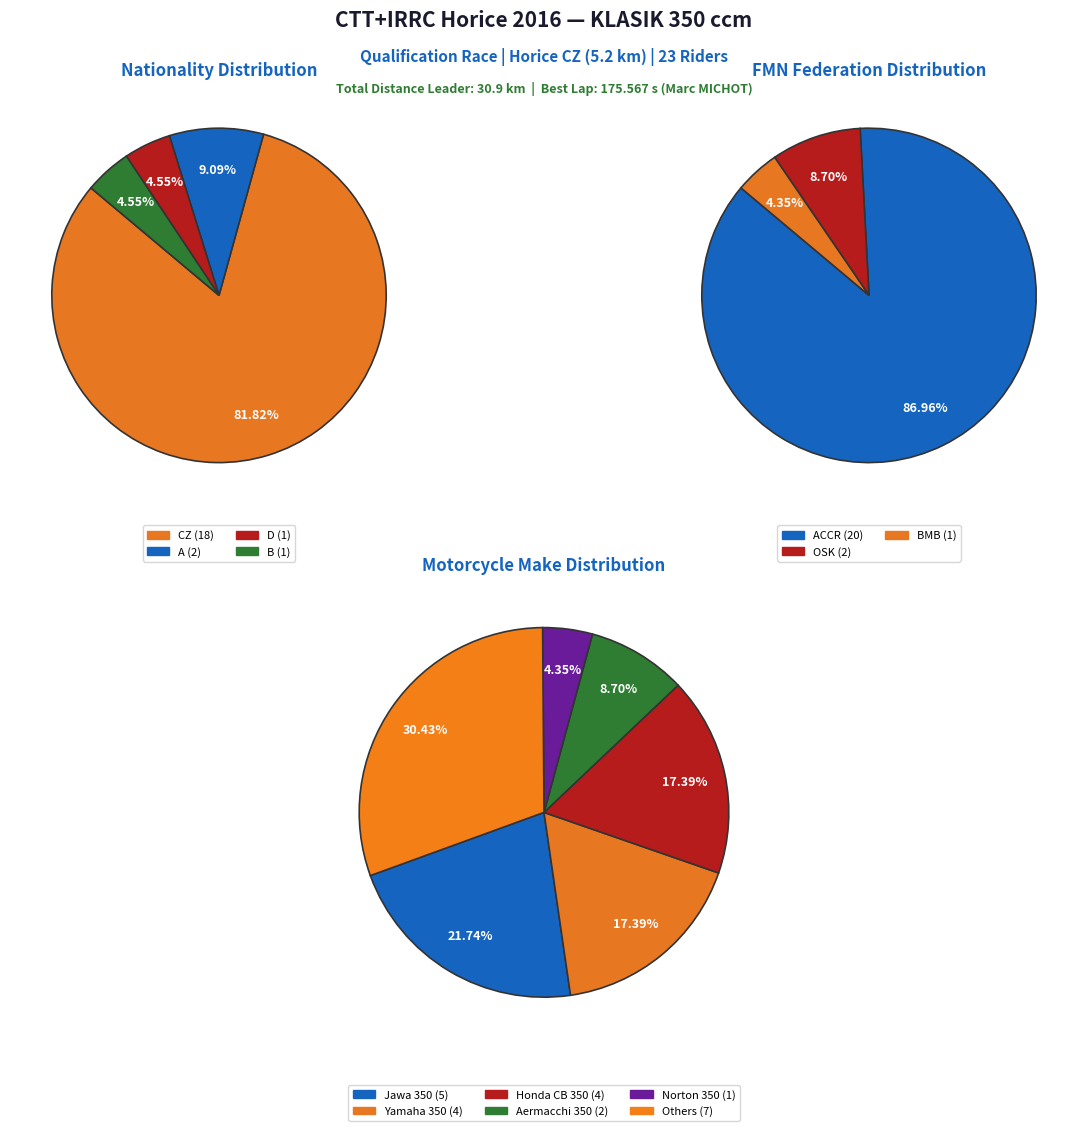

What is the ratio of the value at 3 to the value at 1?

0.5